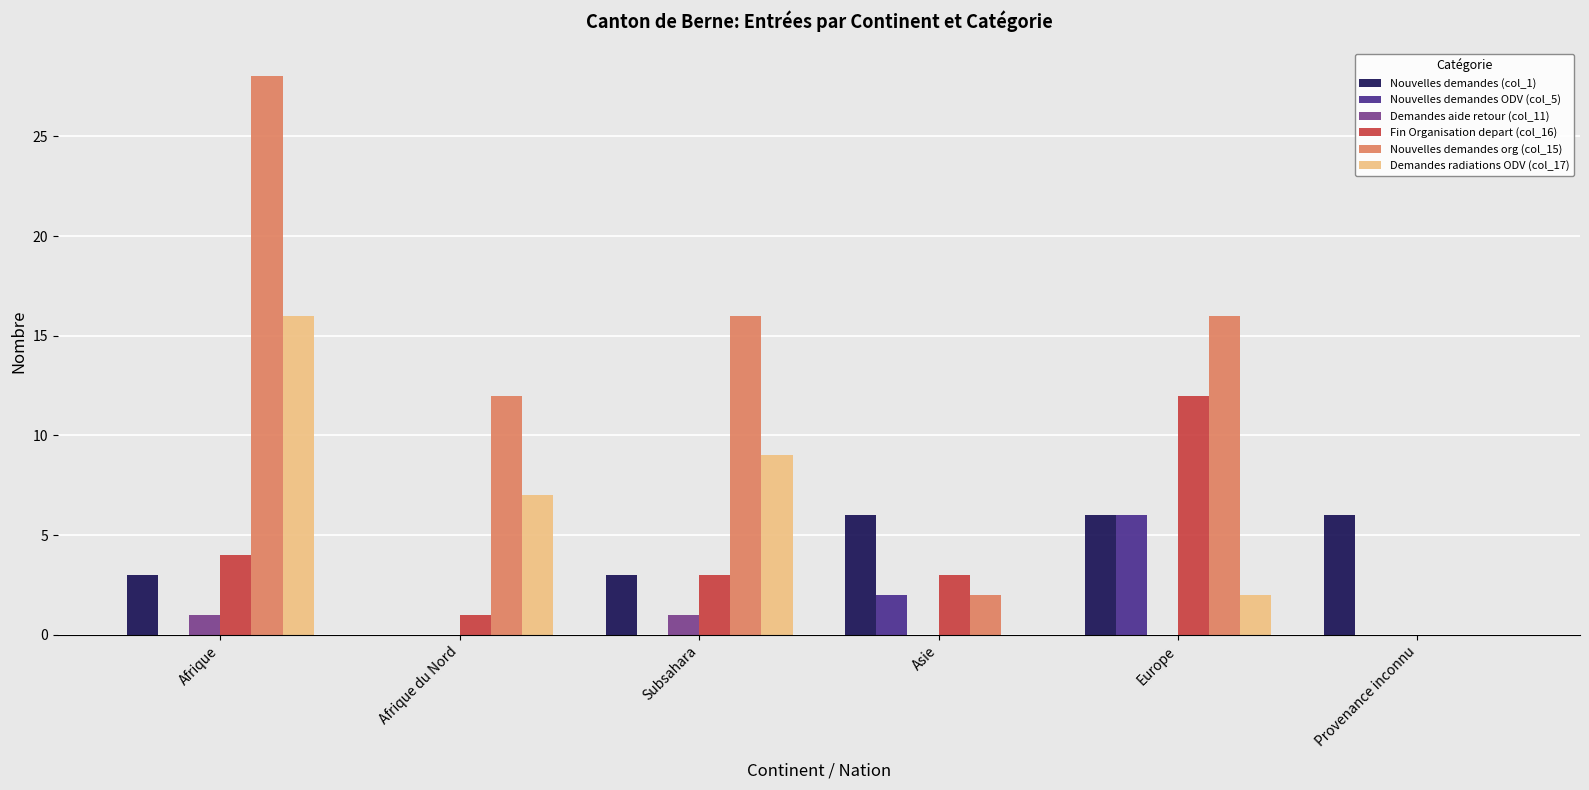

At which category is the sum across all series the highest?

Afrique